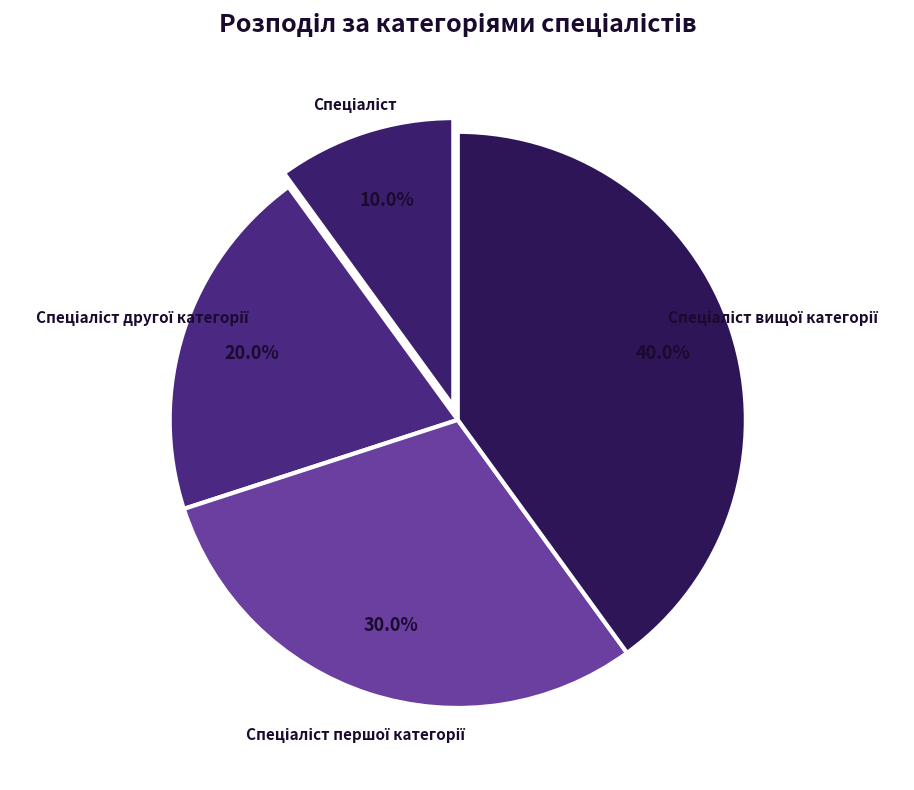

Does any single category account for the majority?

No